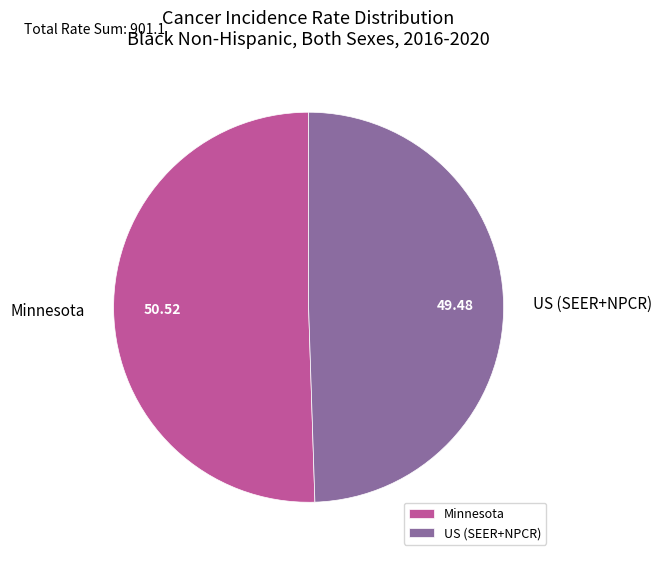

Which slice is the largest?

Minnesota